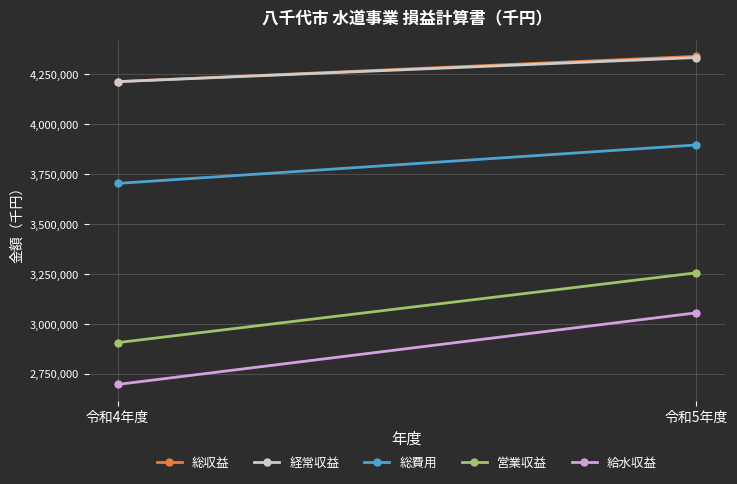

Reading left to right, extract all data points from this chart.

総収益: 4212454	4338944
経常収益: 4212454	4332951
総費用: 3702983	3895337
営業収益: 2905870	3255063
給水収益: 2696472	3054775